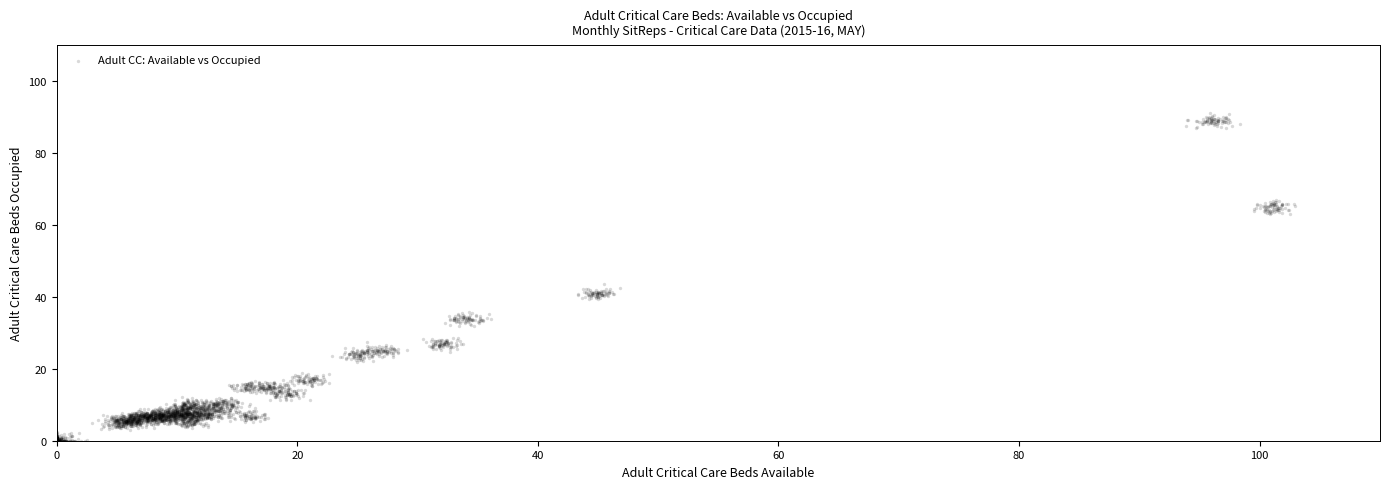

What is the range of Y values (max minus min)?

91.2